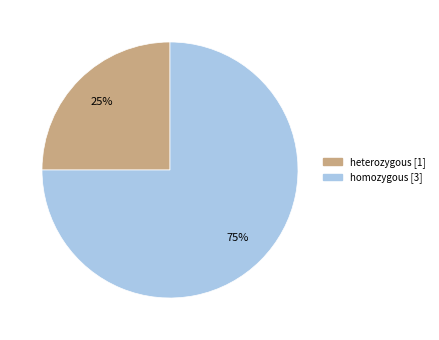

To the nearest percent, what portion does heterozygous represent?

25%